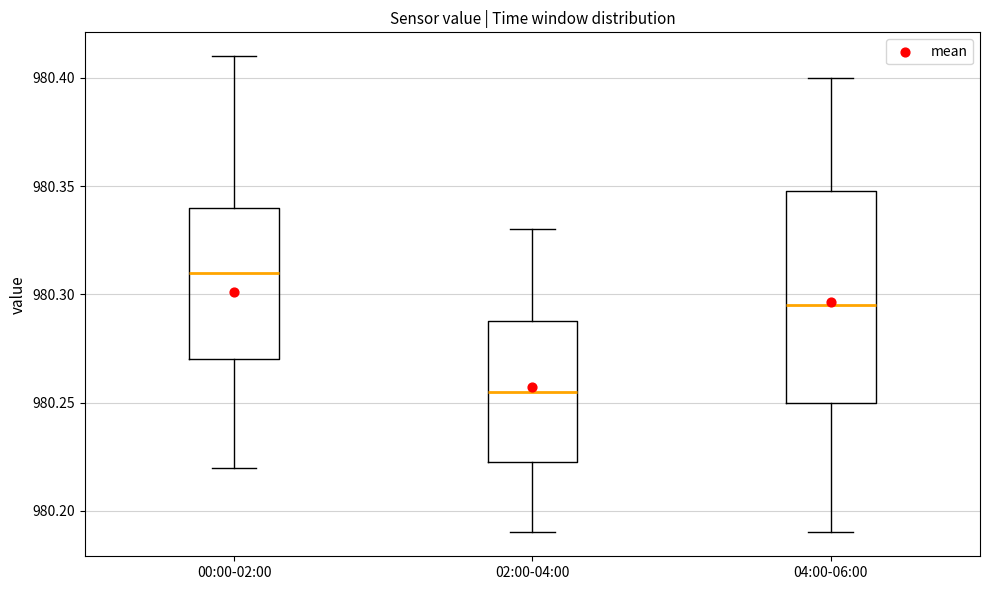

Which box has the highest median line?

00:00-02:00